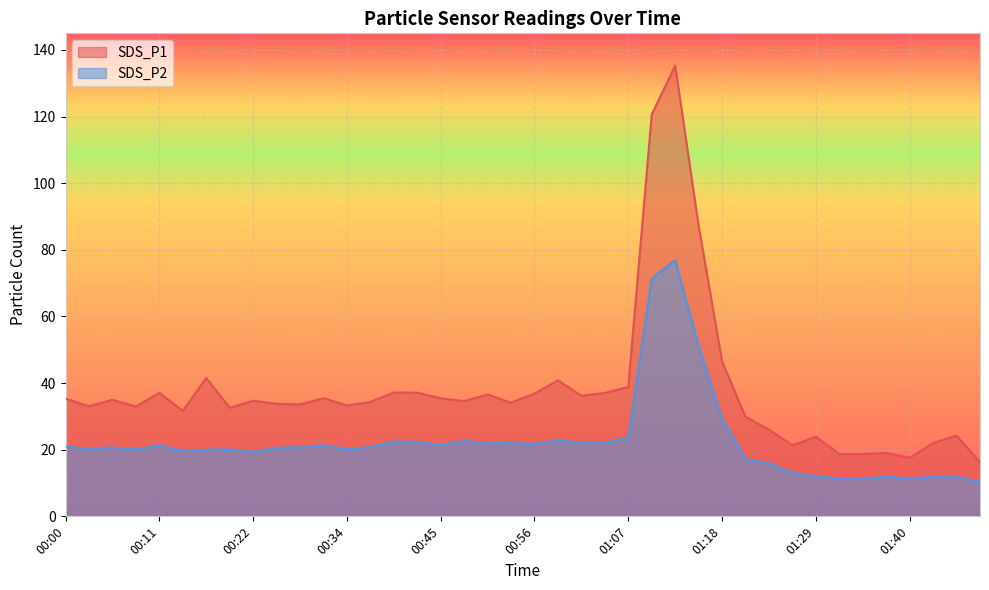

Reading left to right, transcribe all the data shown in this chart.

SDS_P1: 35.3	33.0	35.0	33.0	37.1	31.6	41.5	32.6	34.7	33.8	33.6	35.5	33.3	34.4	37.2	37.1	35.4	34.6	36.6	34.1	36.8	40.8	36.2	37.0	38.9	120.7	135.3	87.2	46.5	29.9	26.0	21.3	23.9	18.7	18.6	19.0	17.6	22.0	24.2	16.3
SDS_P2: 21.0	20.3	20.7	20.1	21.3	19.7	20.0	20.1	19.4	20.6	20.7	21.4	20.1	20.8	22.5	22.4	21.4	22.6	21.9	22.1	21.8	22.8	22.1	22.0	23.8	71.4	77.0	51.2	29.4	17.3	15.9	13.1	12.1	11.4	11.3	11.9	11.4	11.9	11.8	10.4